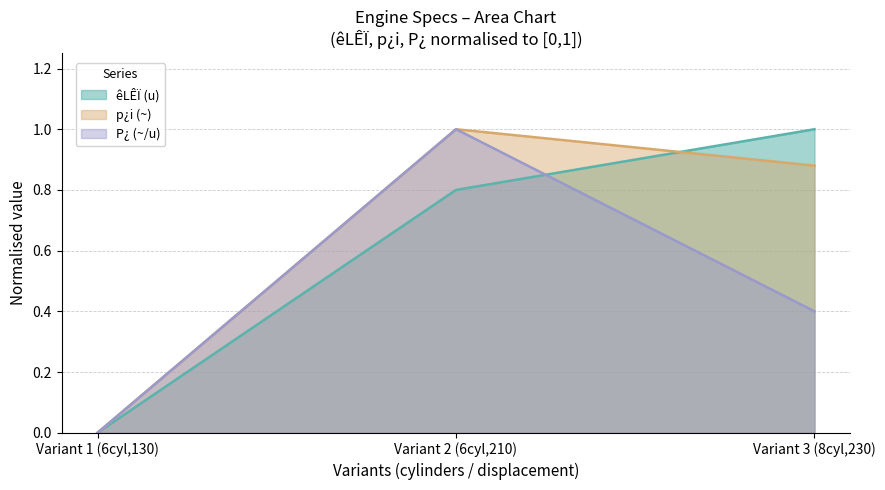

The value of êLÊÏ (u) at Variant 3 (8cyl,230) is 1.0. True or false?

True